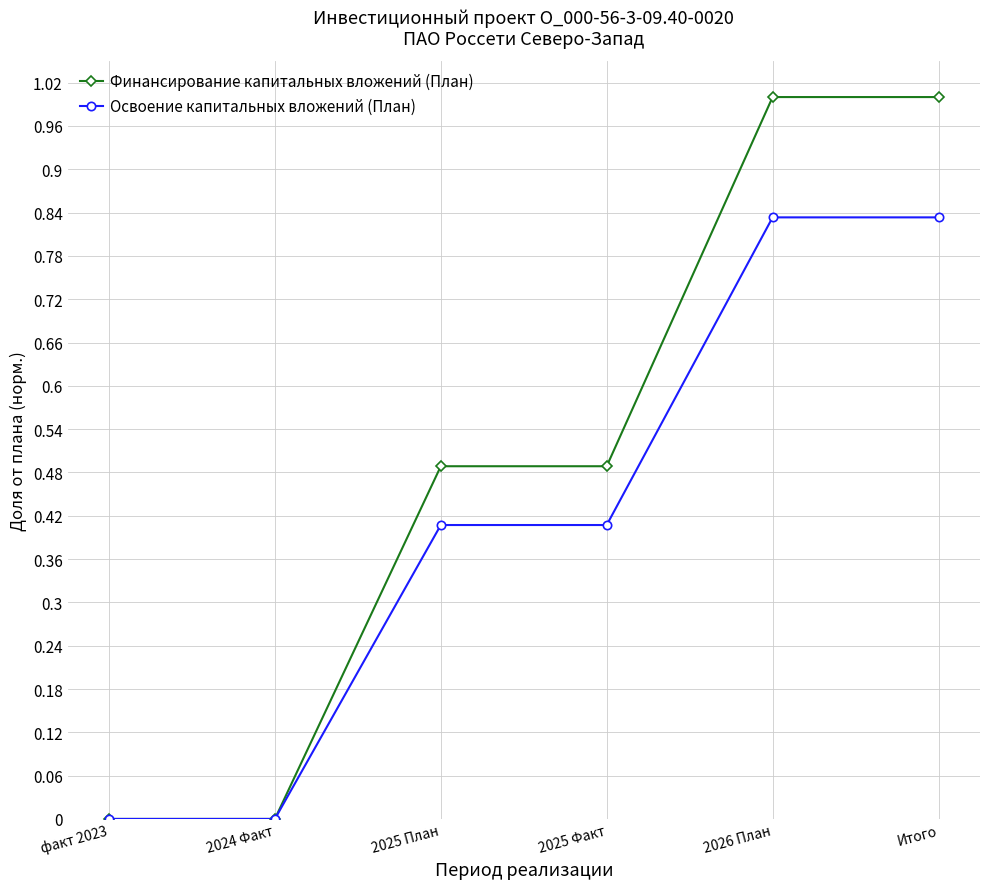

What is the label of the 2nd point from the right?

2026 План